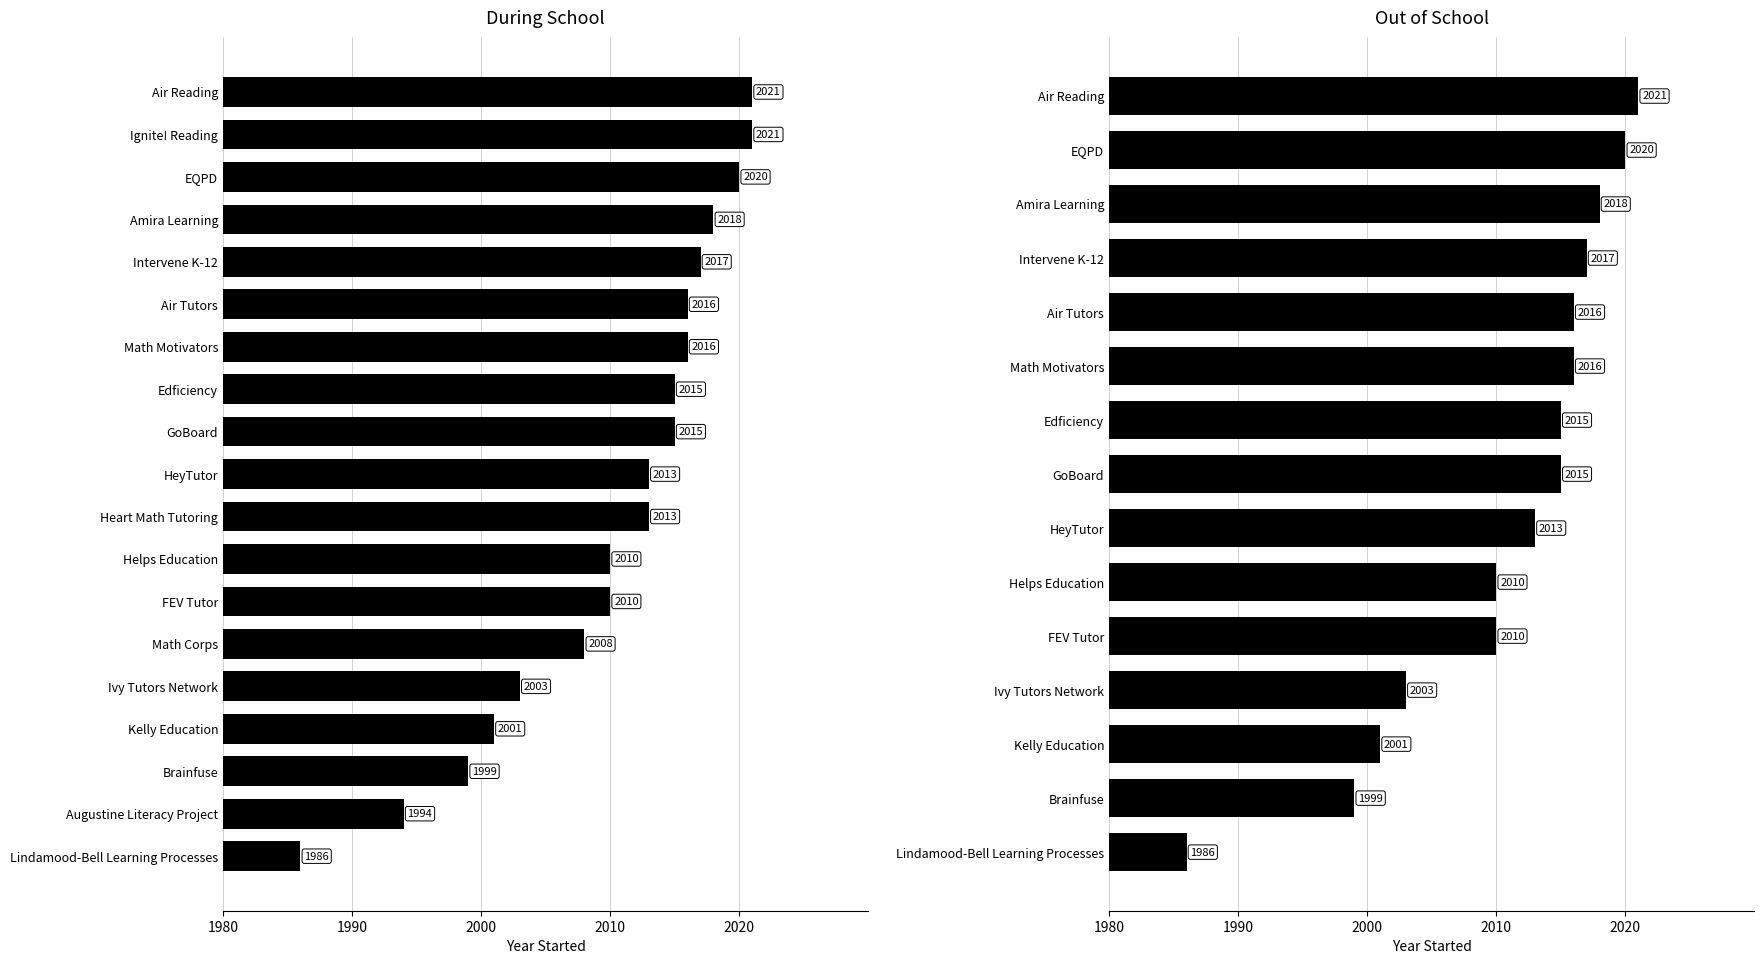

True or false: Out of School has a value of 1192 at Air Reading.

False